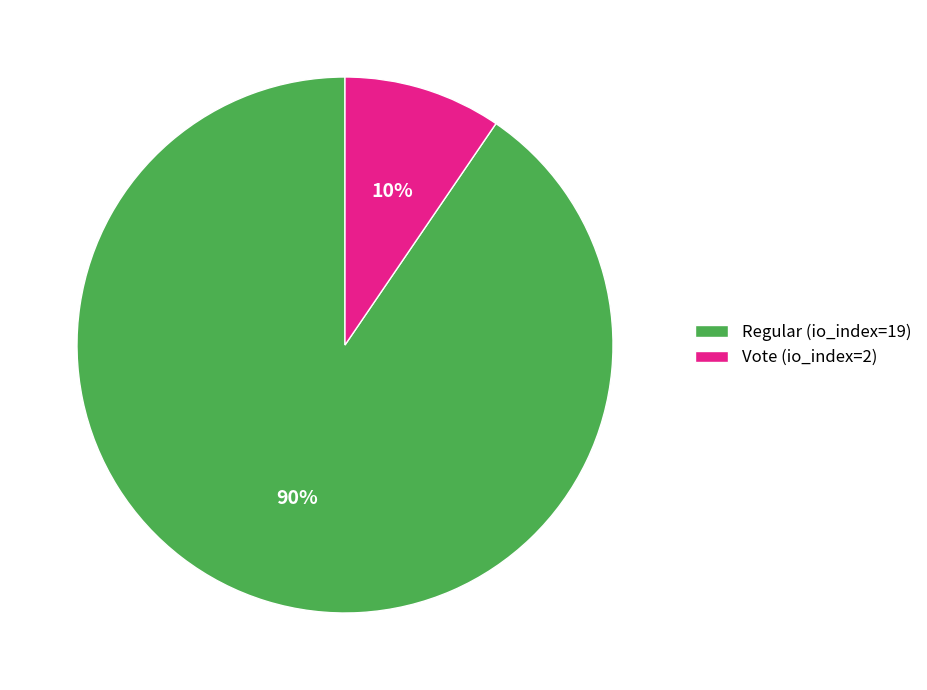

Count the number of slices in the pie.

2